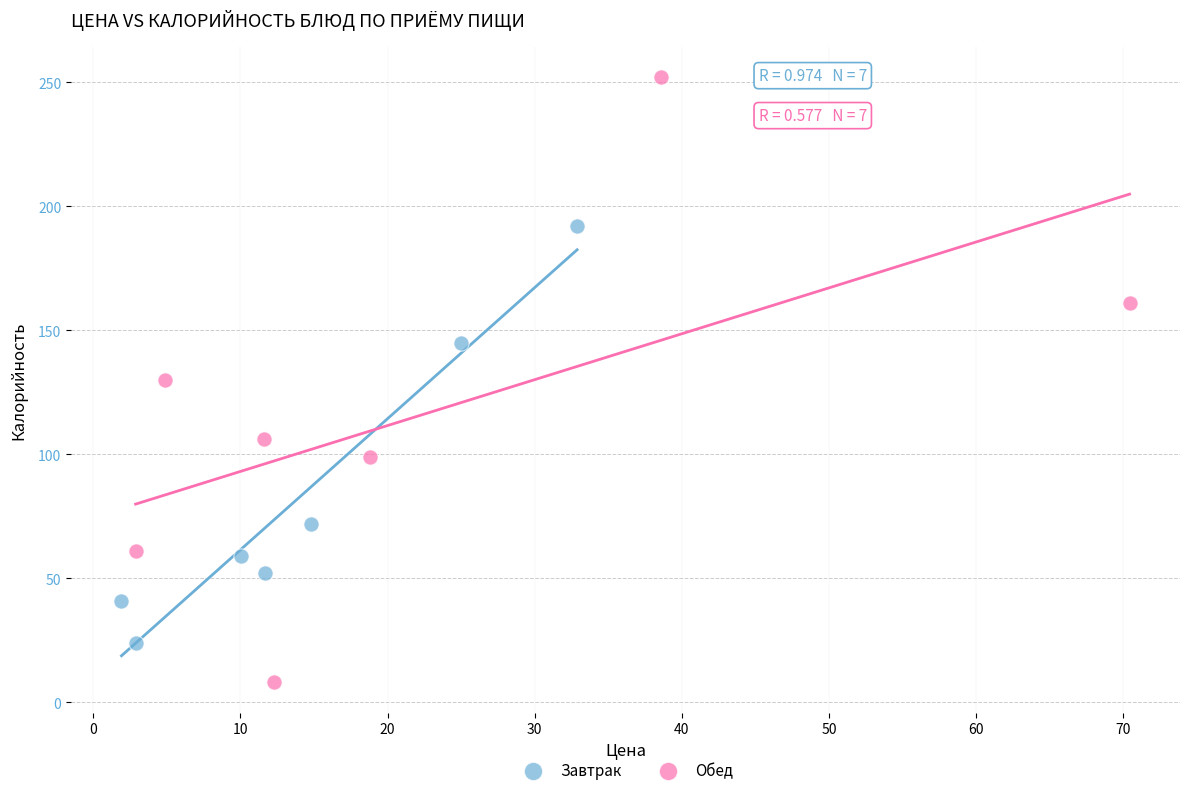

Which series has the largest Y range (max minus min)?

Обед